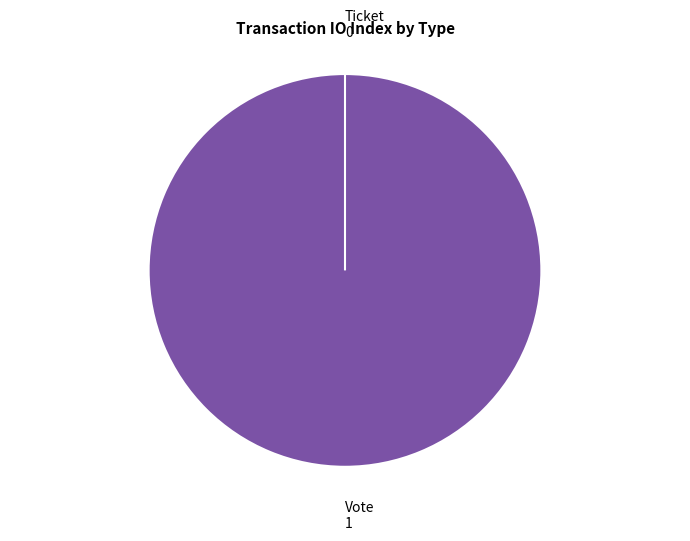

Rank the categories by value from highest to lowest.

Vote, Ticket